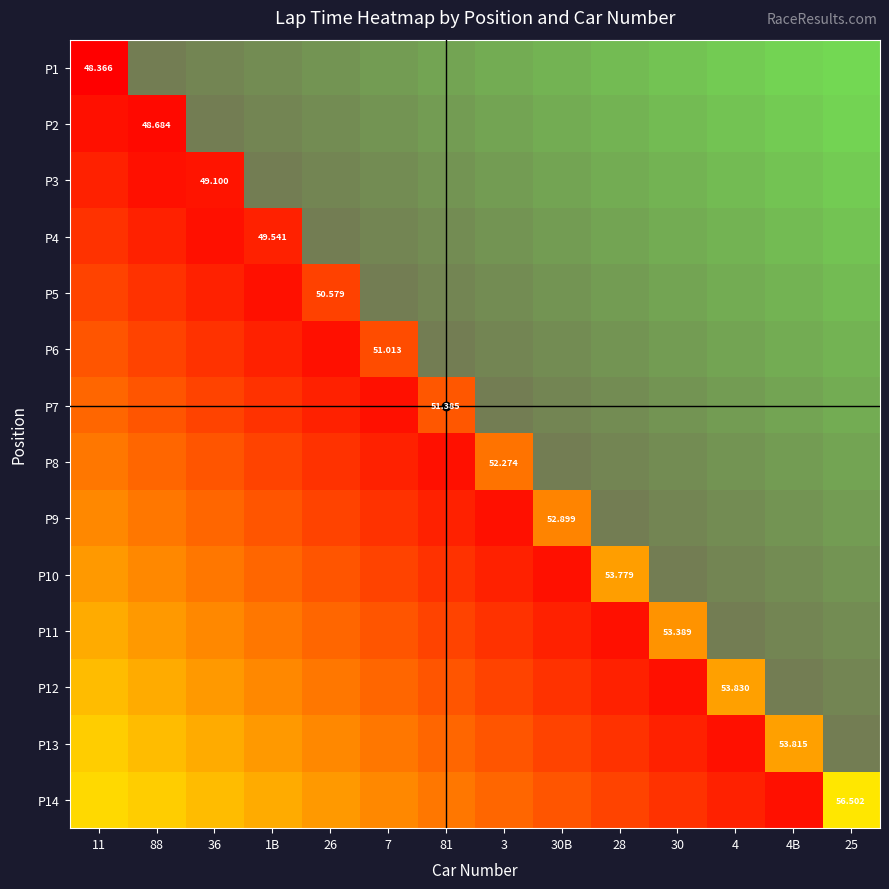

At which category does the chart reach its peak across all series?

25